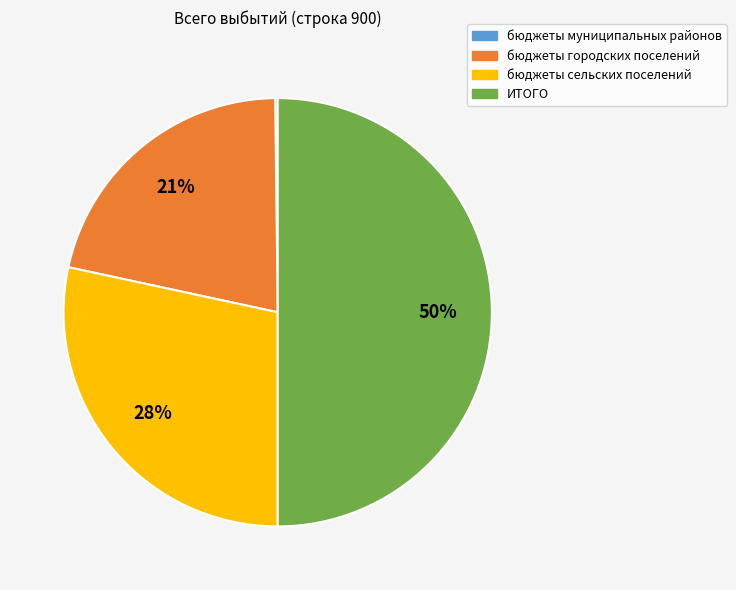

Is it true that бюджеты сельских поселений is 28% of the pie?

True